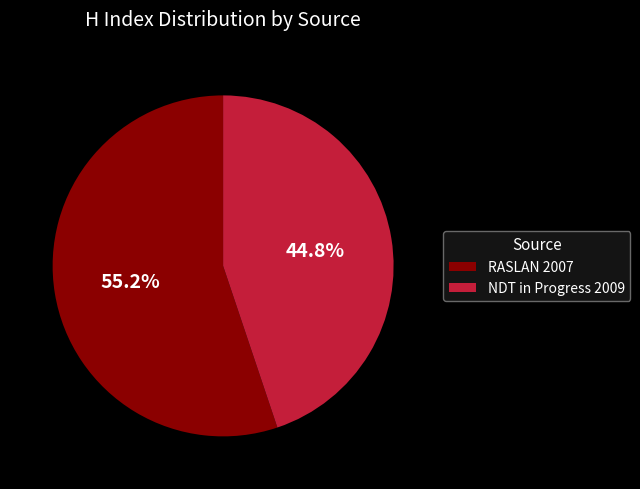

To the nearest percent, what percentage of the pie is RASLAN 2007?

55%